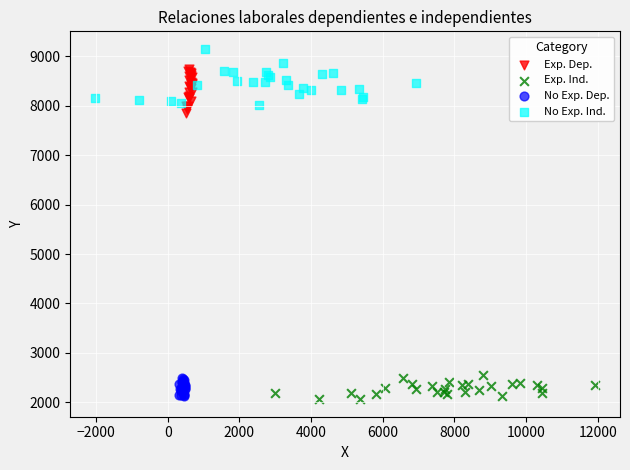

What are all the series names shown in the legend?

Exp. Dep., Exp. Ind., No Exp. Dep., No Exp. Ind.